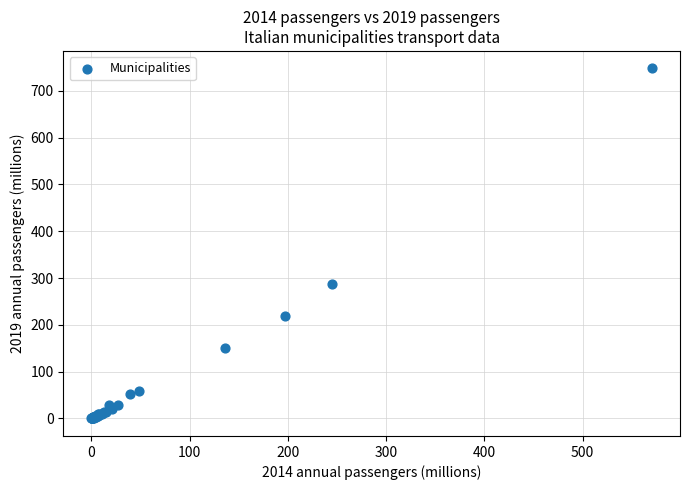

What Y value in the scatter plot is closest to 373?

287.0